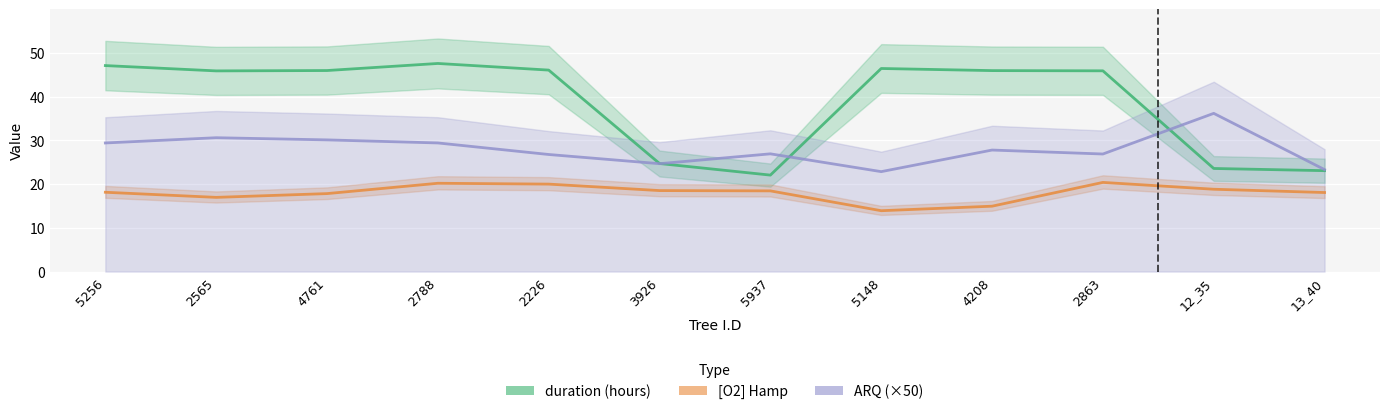

What is the label of the 5th point from the right?

5148